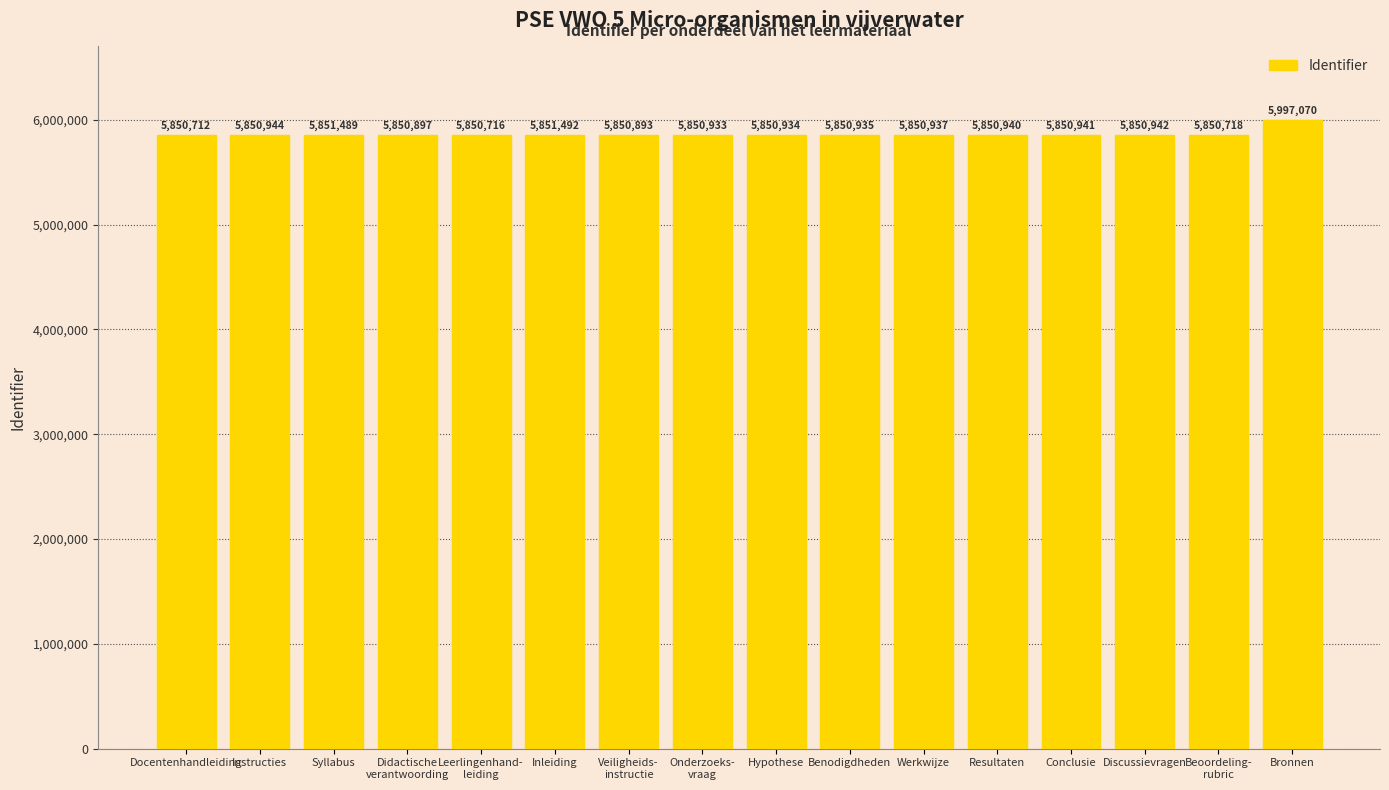

Between Syllabus and Werkwijze, which is larger?

Syllabus